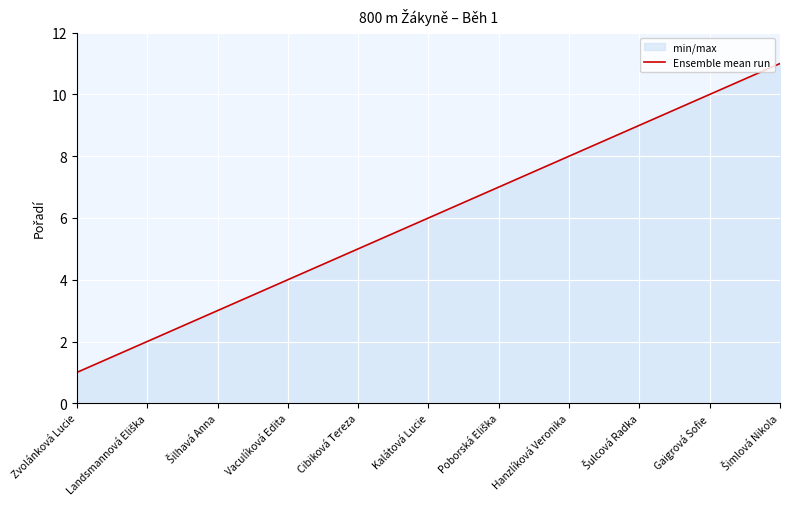

What is the value of the 8th point from the left?

8